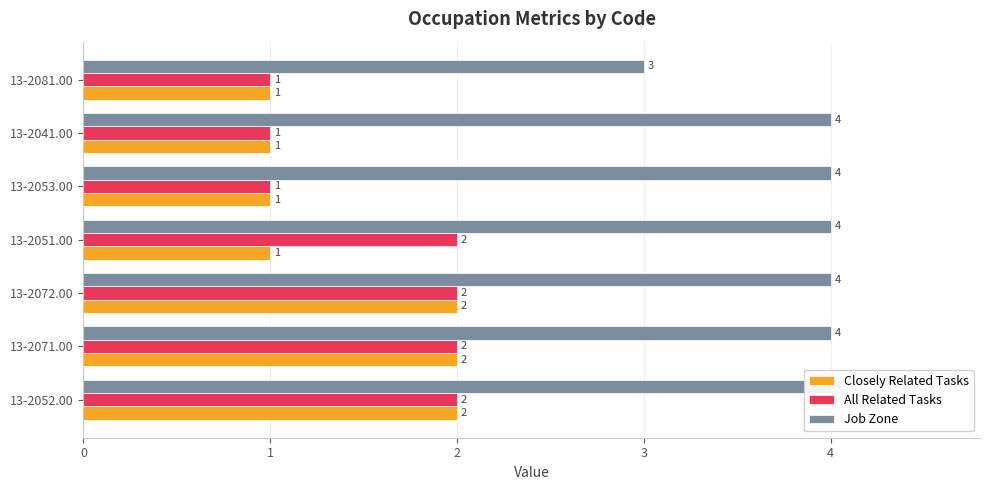

True or false: Closely Related Tasks has a value of 1 at 4.

False